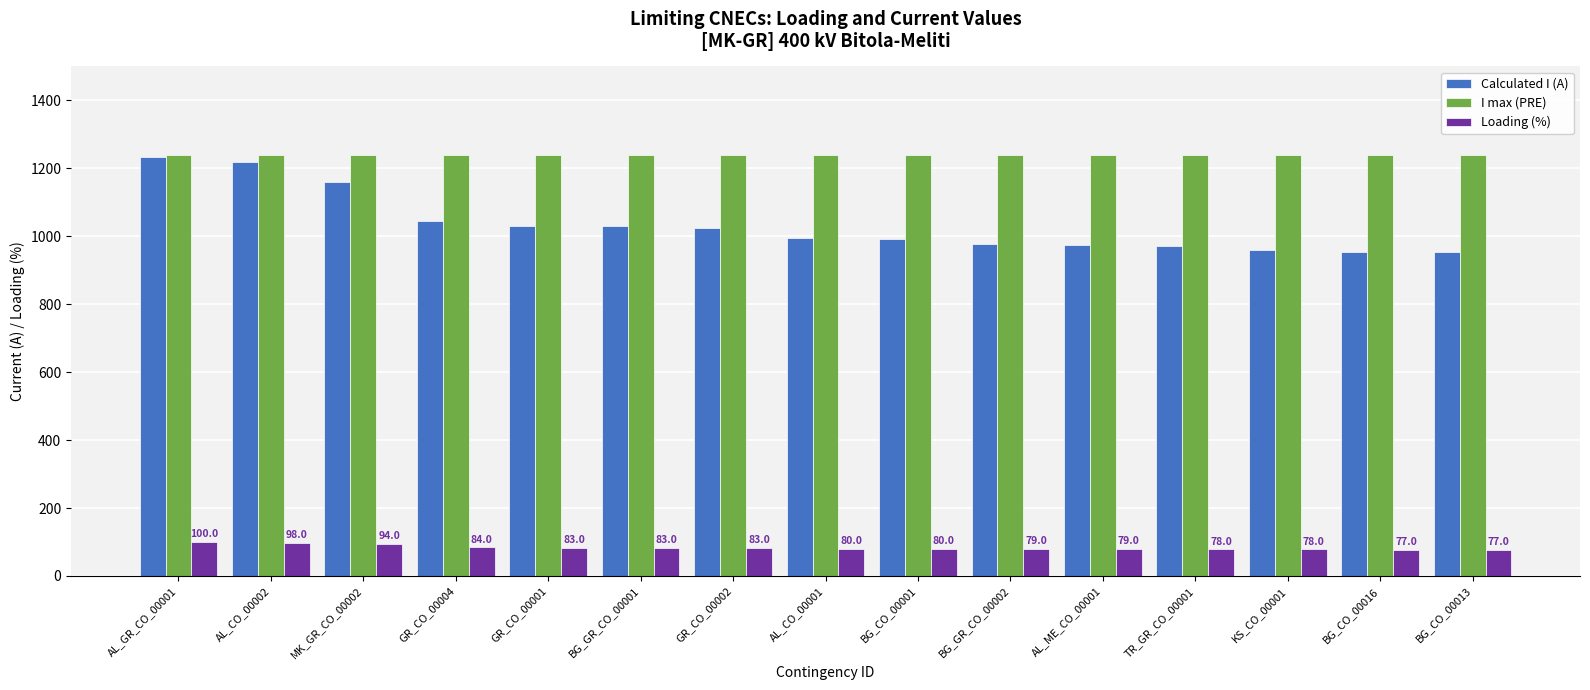

The I max (PRE) series shows 563 at AL_ME_CO_00001. True or false?

False